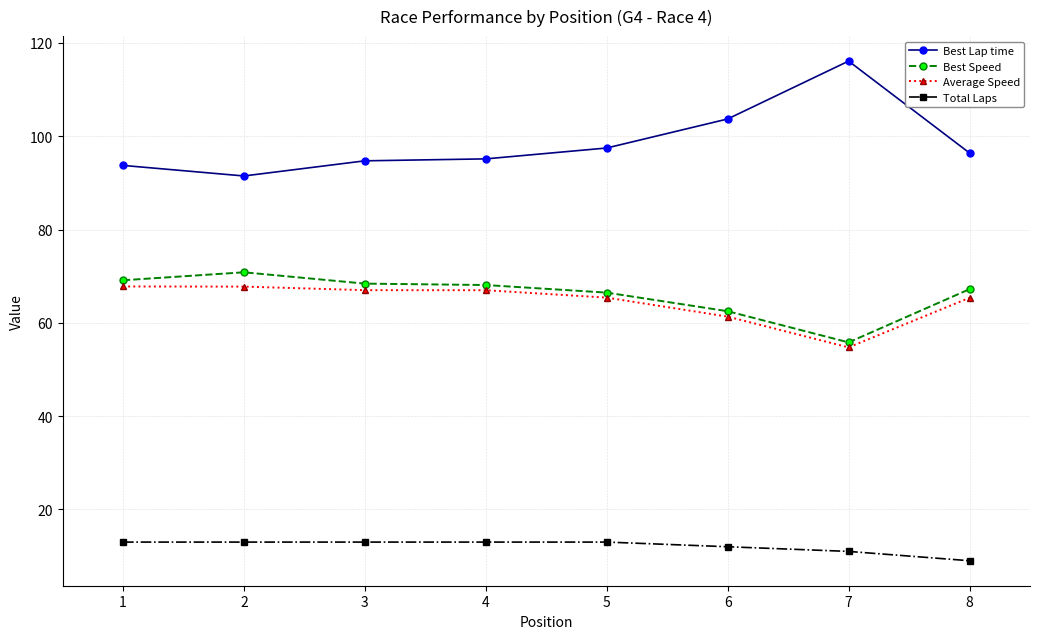

True or false: Average Speed and Best Speed cross at least once.

False